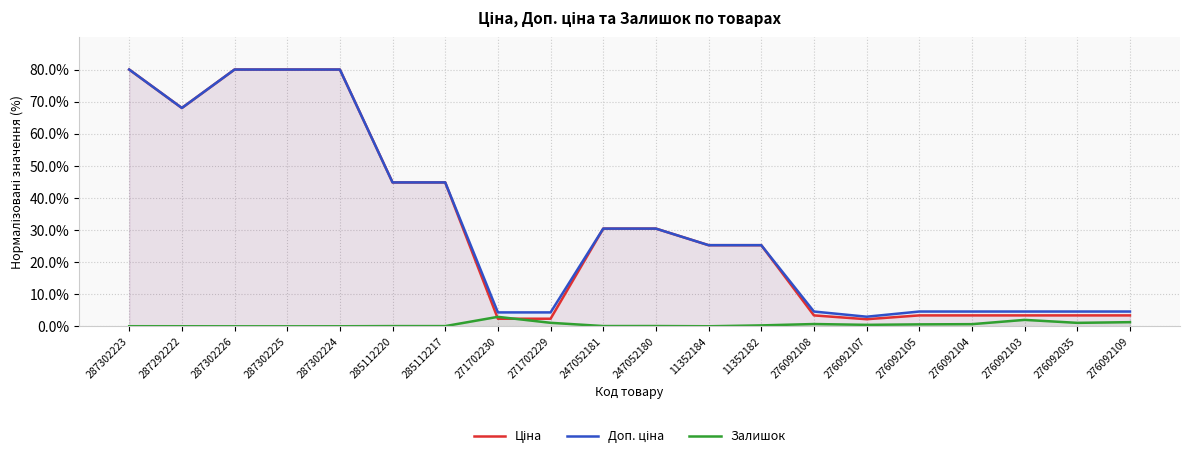

True or false: Ціна and Залишок cross at least once.

True